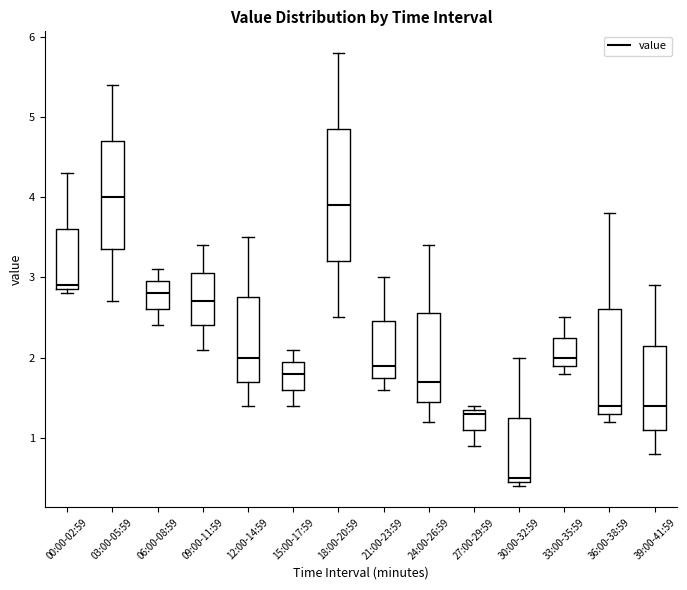

Which box is the tallest, from its lower edge to its upper edge?

18:00-20:59